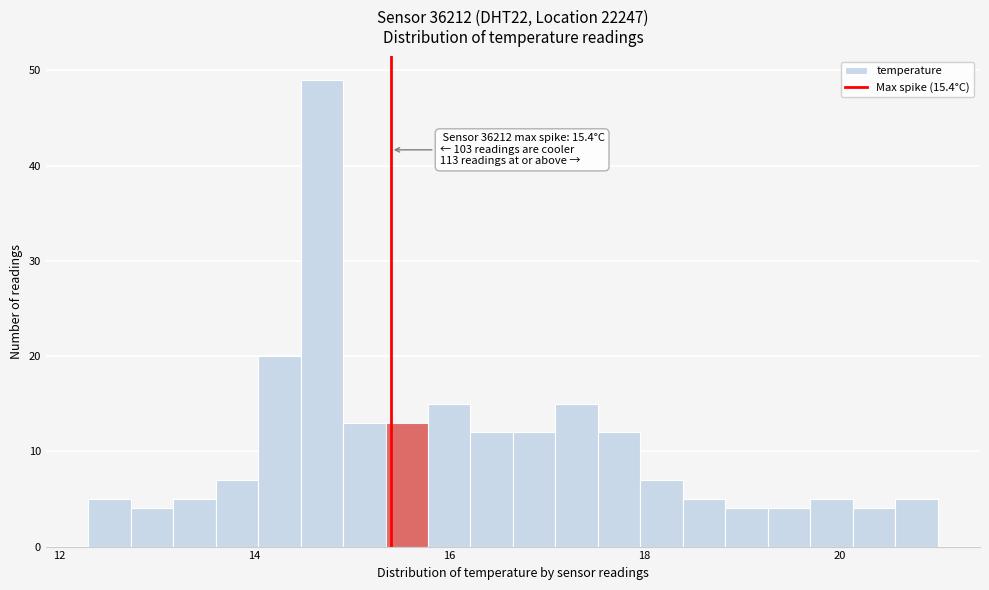

Around what value on the x-axis is the tallest bar? Give the approximate position of its centre, as read against the axis.

14.6